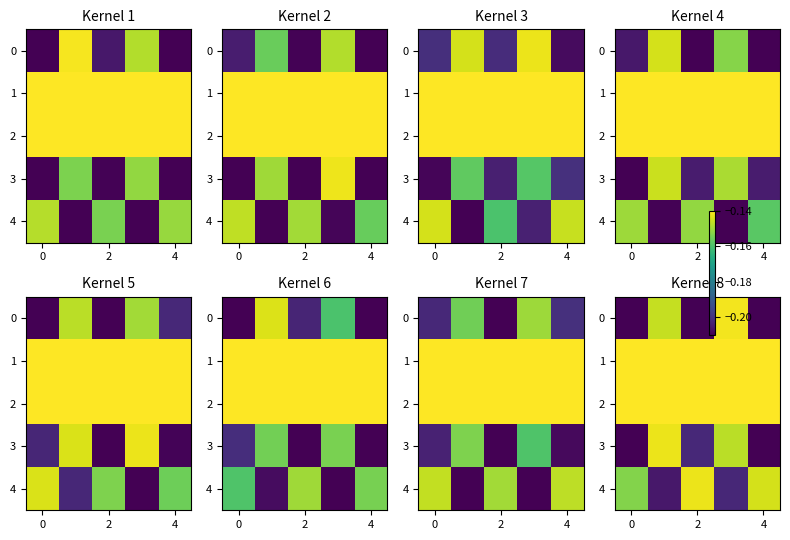

What is the smallest value displayed?

-0.2